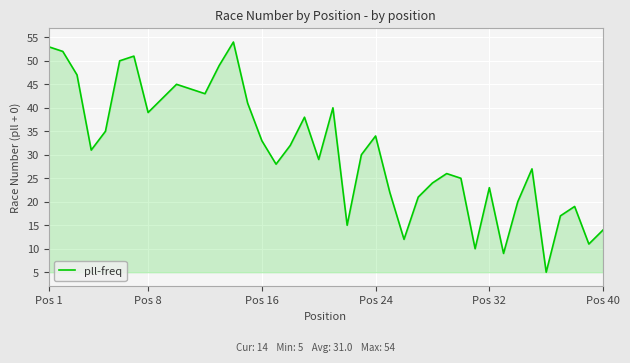

What is the maximum value shown in the chart?

54